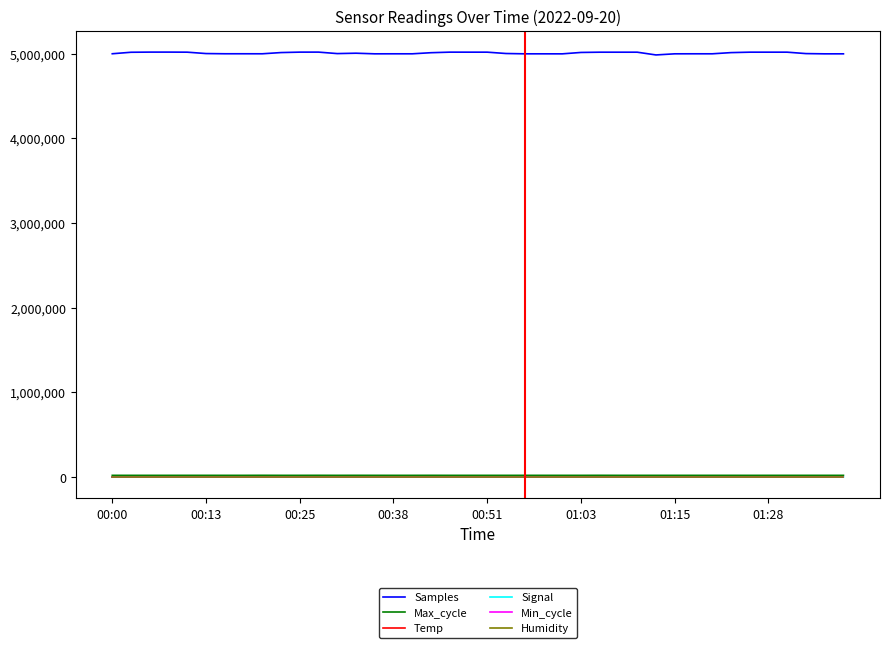

Which series has the largest total across all categories?

Samples